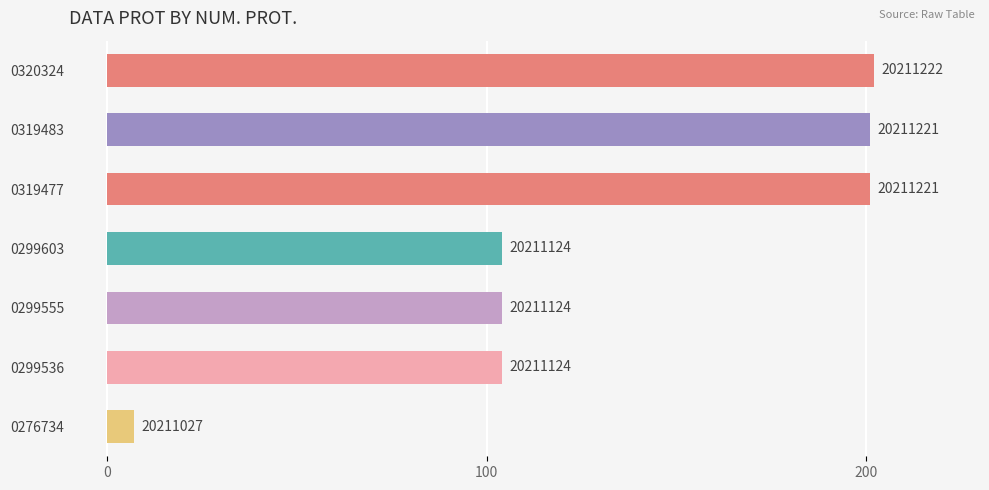

How many bars are there in total?

7